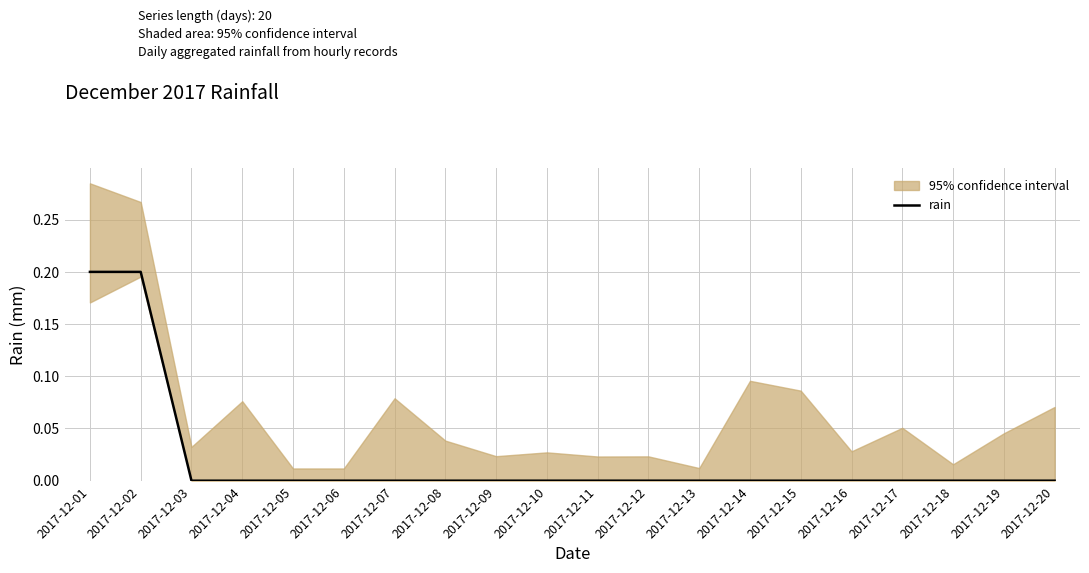

How many lines are shown in the chart?

1